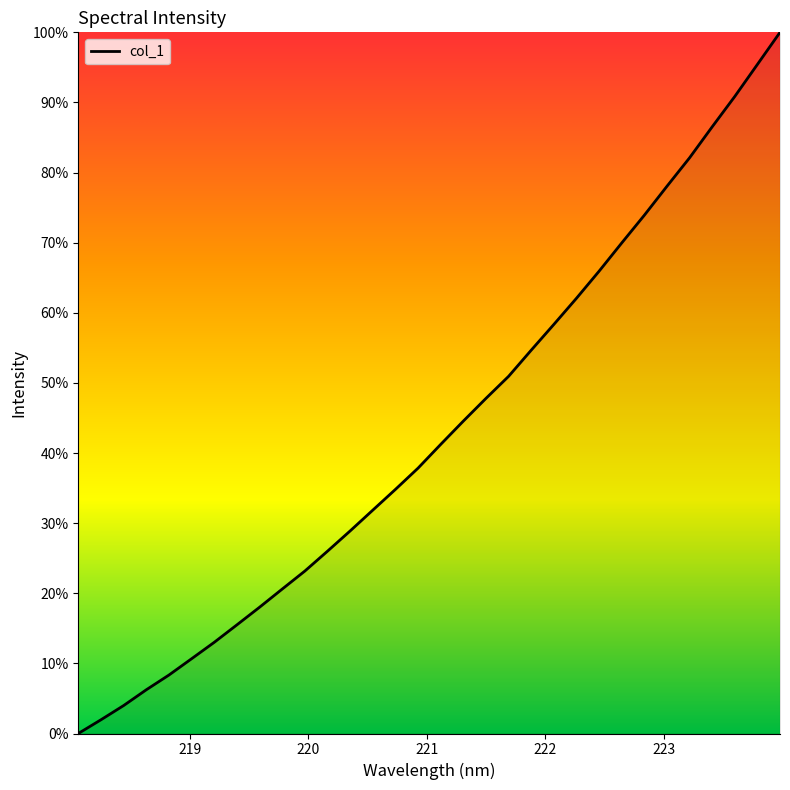

What is the greatest value displayed?

100.0